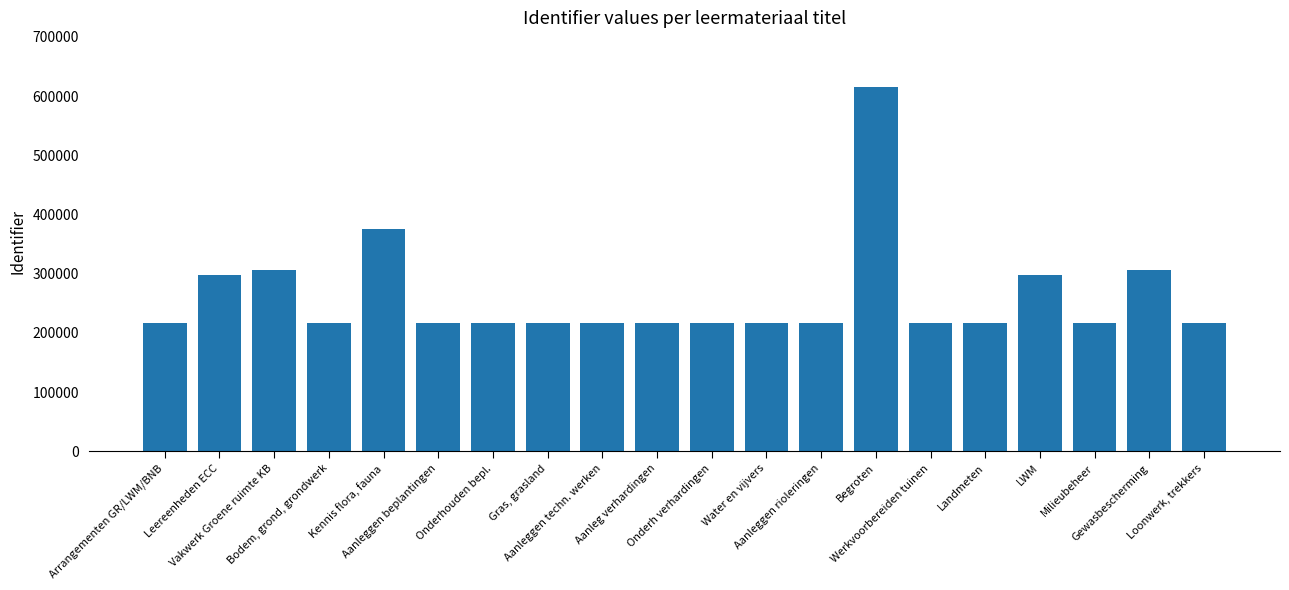

What is the average value?

261983